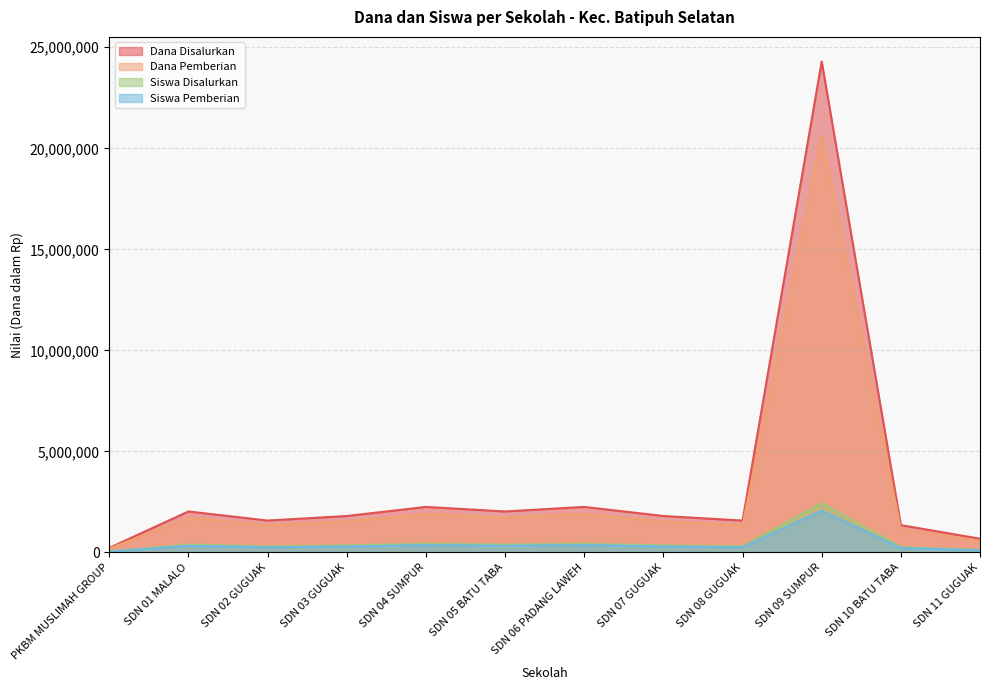

What is the difference between the Dana Pemberian values at PKBM MUSLIMAH GROUP and SDN 04 SUMPUR?

1721250.0